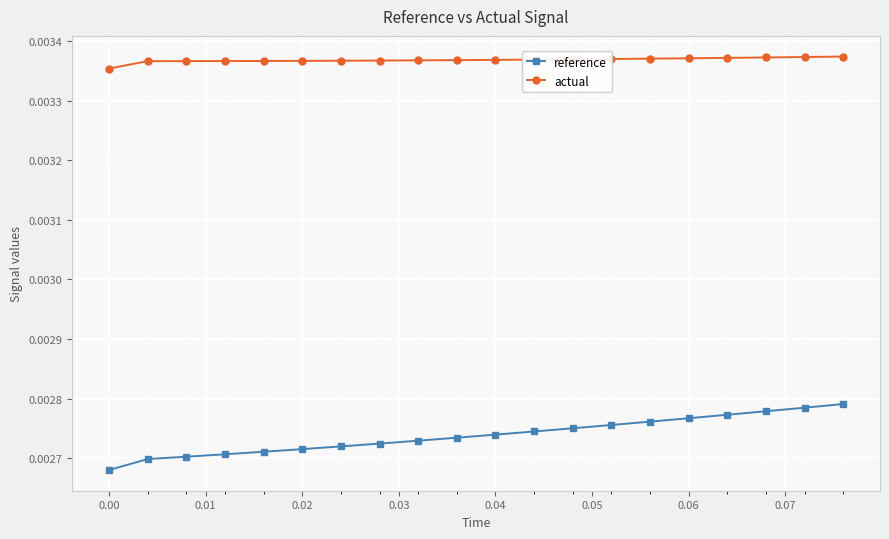

True or false: reference and actual intersect in this chart.

False